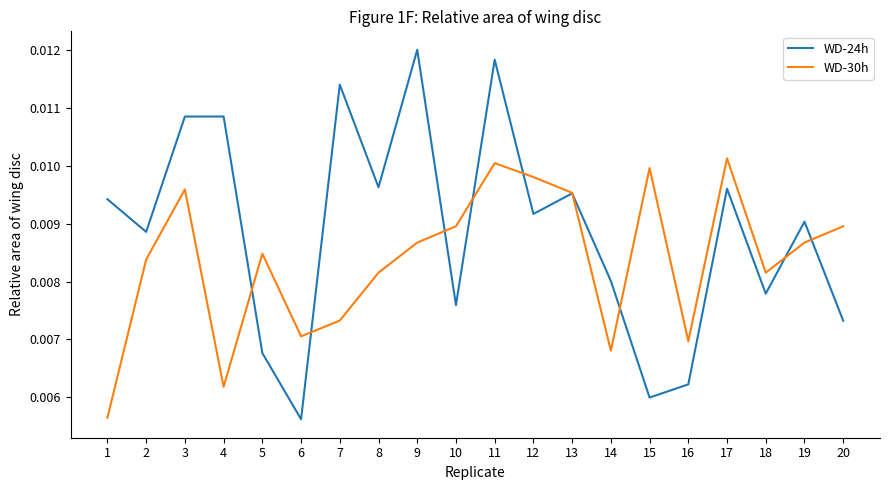

What are all the series names shown in the legend?

WD-24h, WD-30h